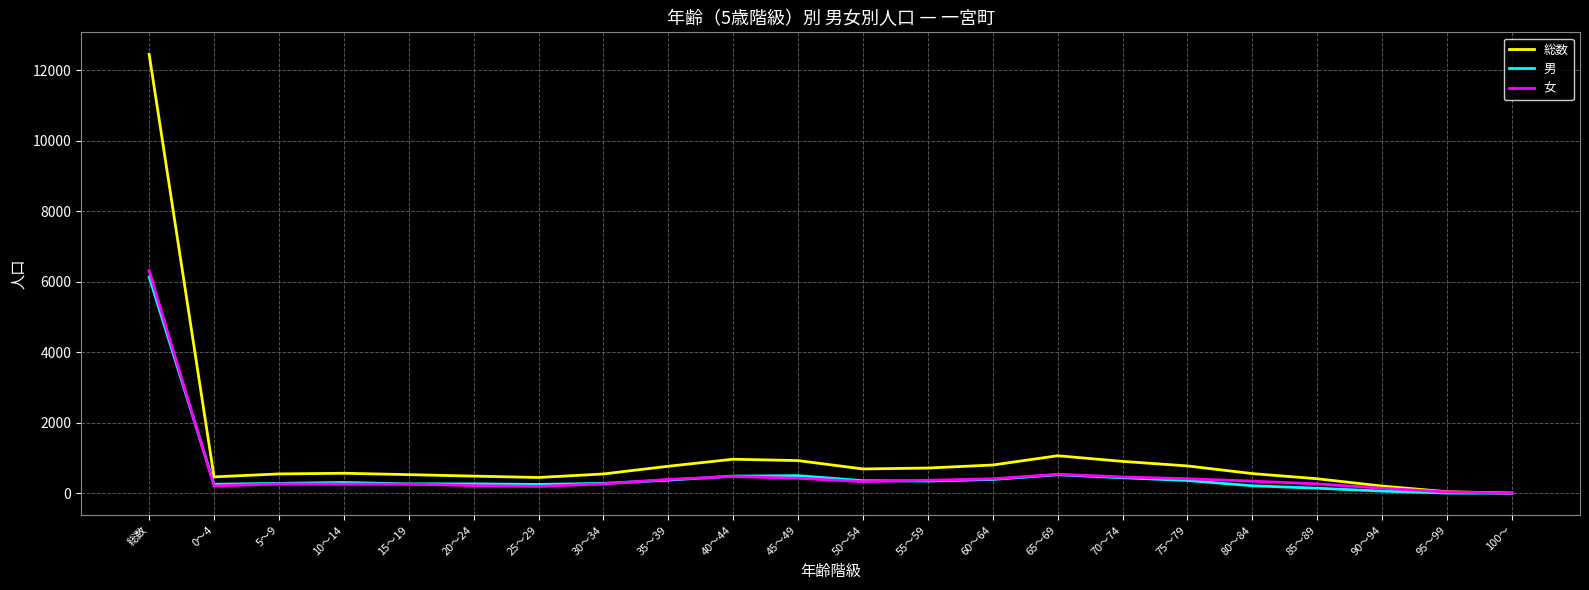

What is the maximum value shown in the chart?

12454